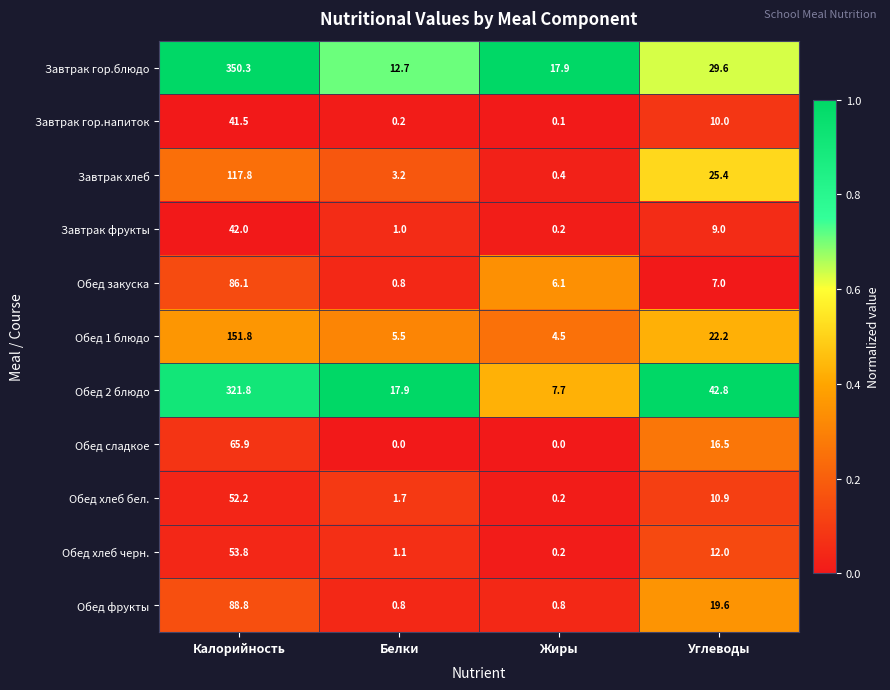

What is the sum of all Завтрак гор.блюдо values?

410.5